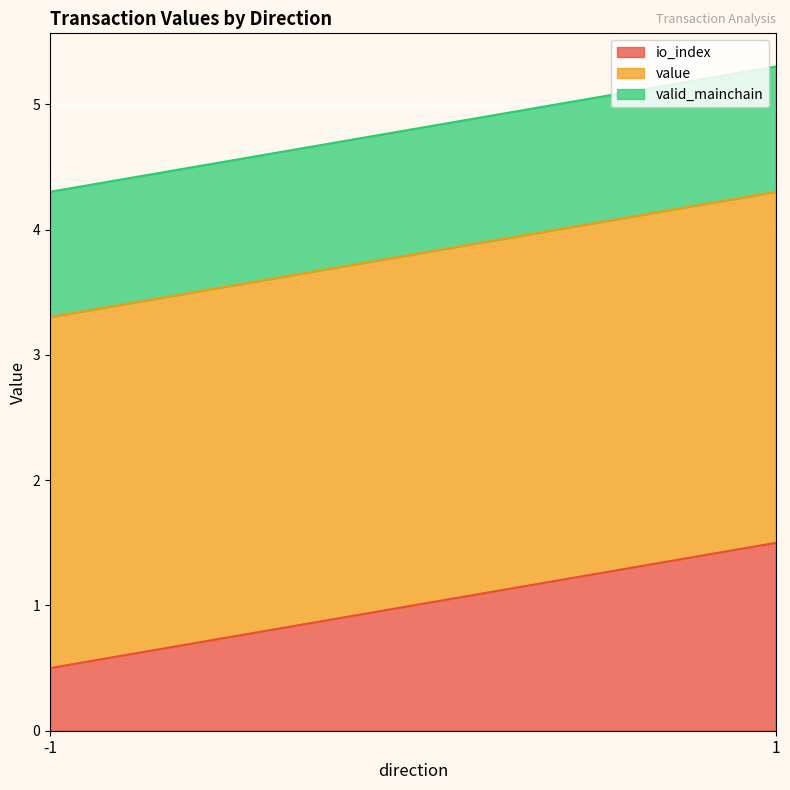

Where is valid_mainchain nearest to the value 1?

-1